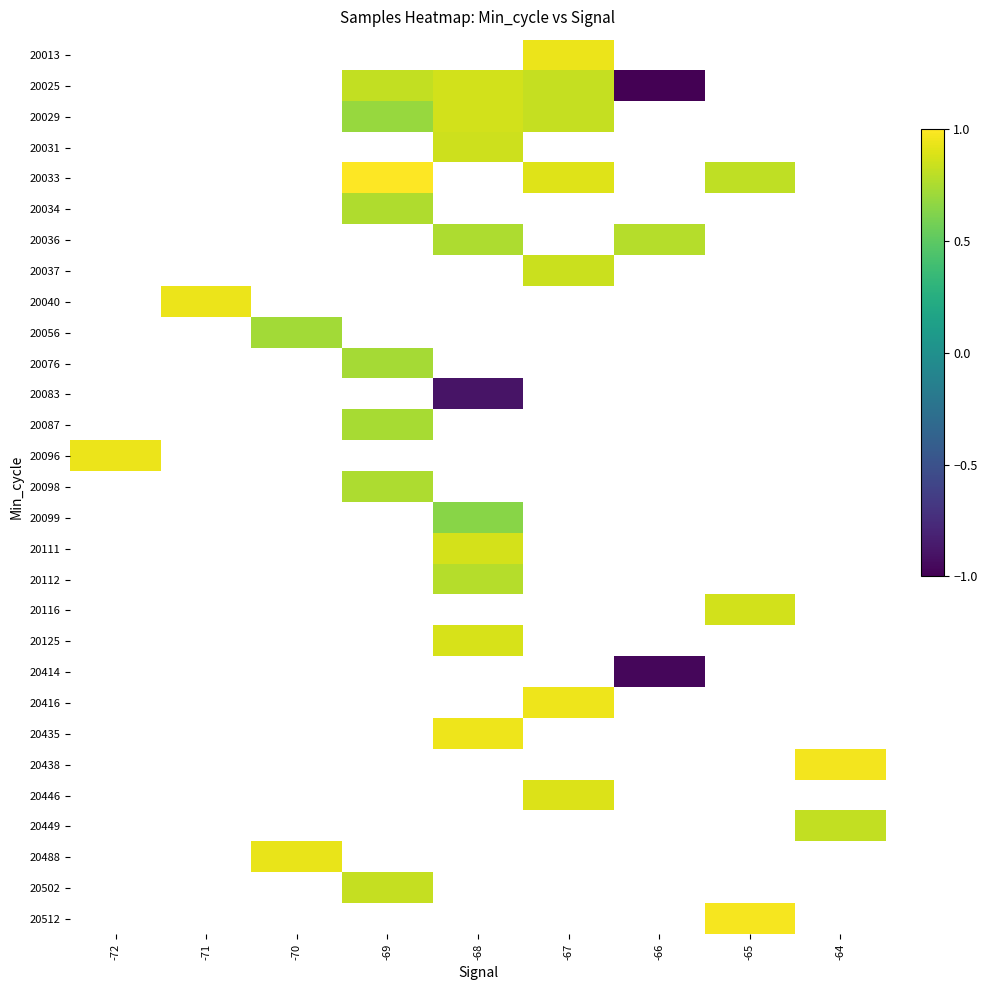

Which has a higher value, -69 or -72?

-72